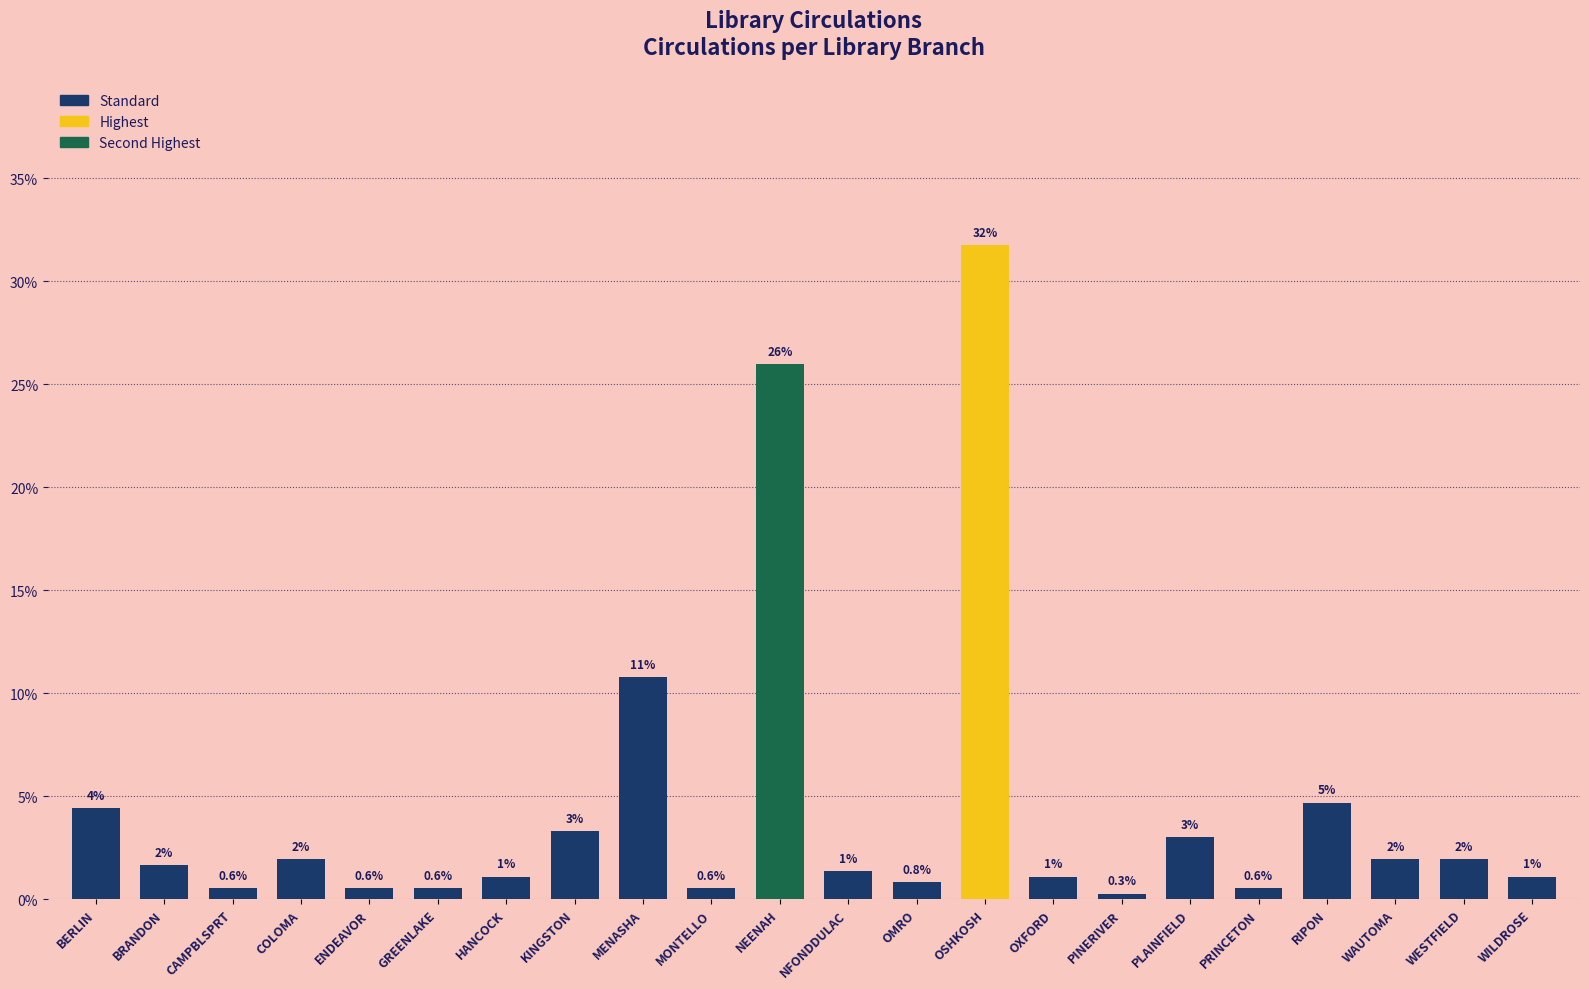

How many bars are there in total?

22